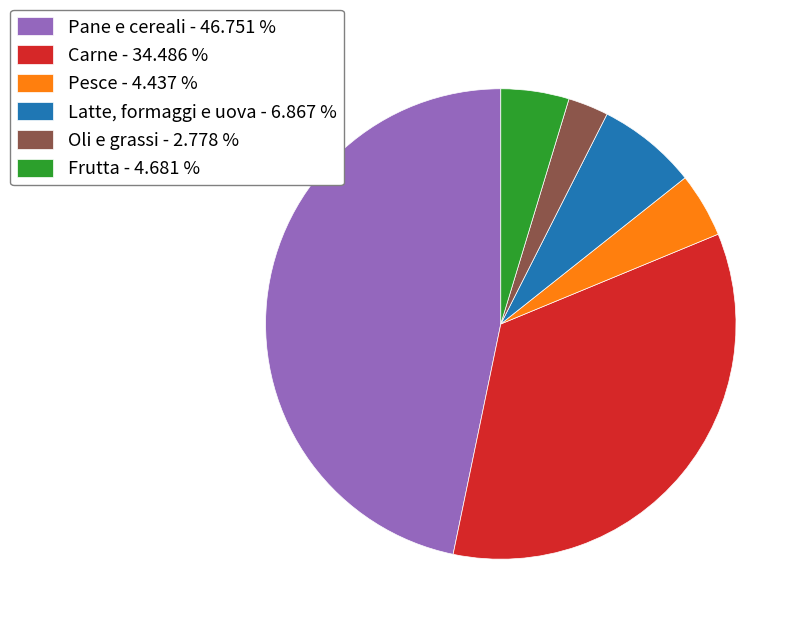

Does any single category account for the majority?

No